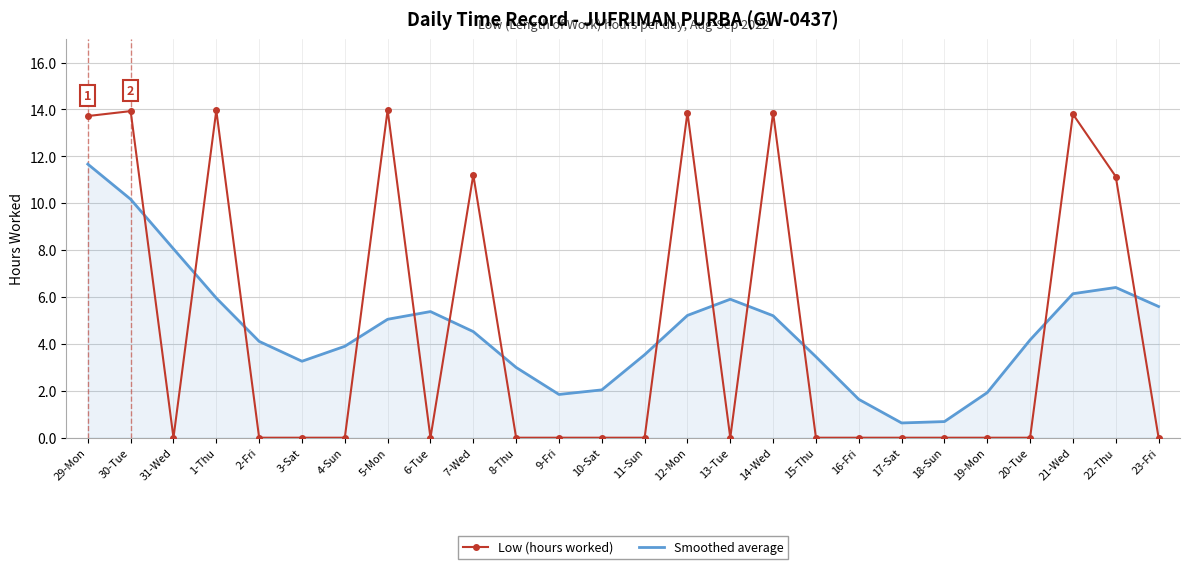

Is it true that Smoothed average equals 5.4 at 6-Tue?

True